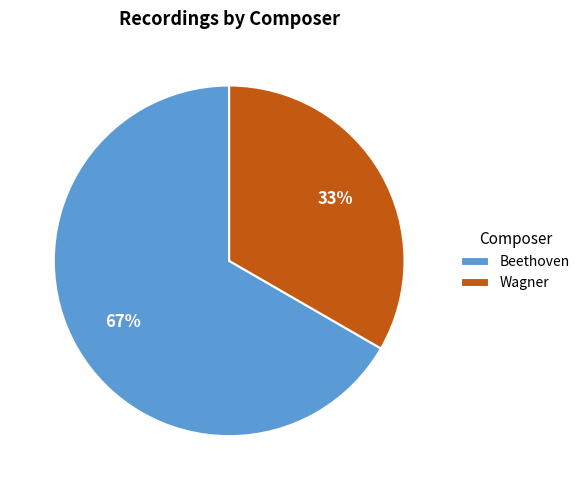

Count the number of slices in the pie.

2